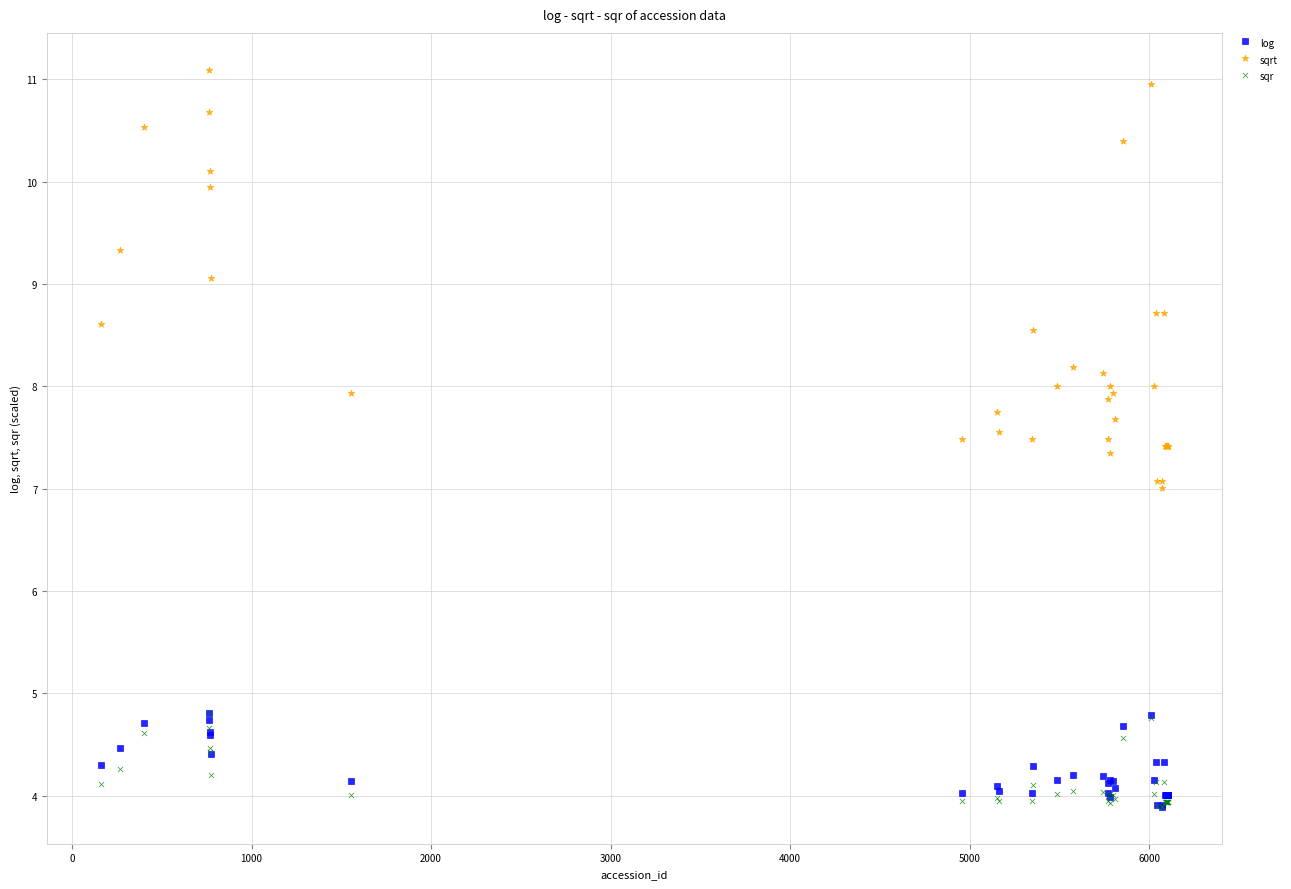

Which series contains the highest Y value?

sqrt